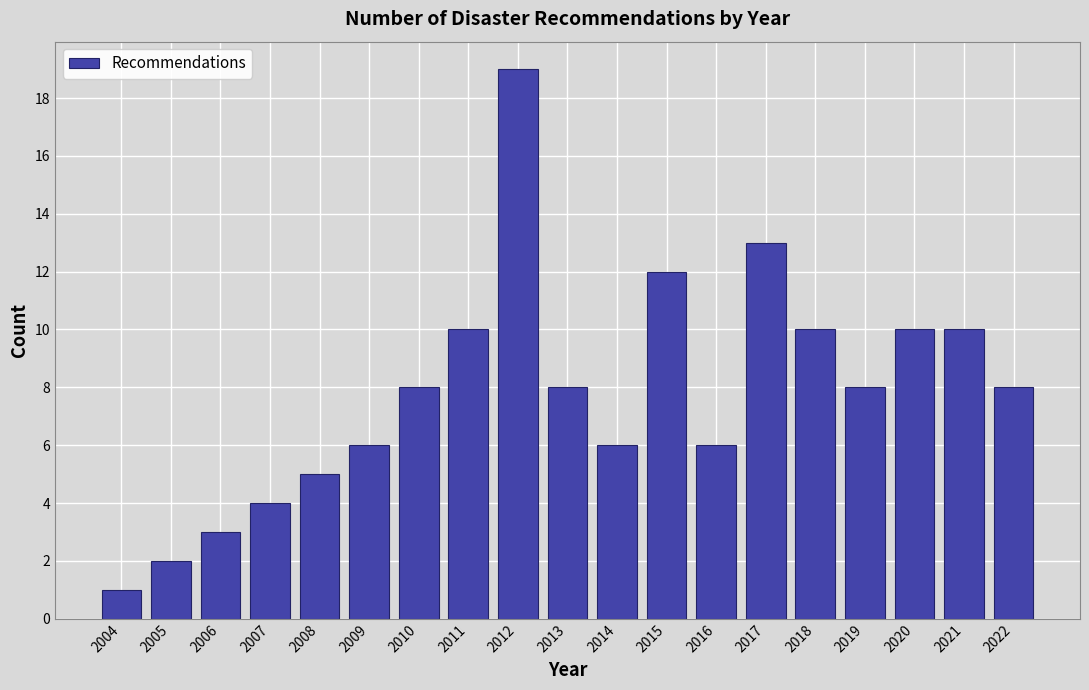

Reading left to right, transcribe all the data shown in this chart.

2004=1	2005=2	2006=3	2007=4	2008=5	2009=6	2010=8	2011=10	2012=19	2013=8	2014=6	2015=12	2016=6	2017=13	2018=10	2019=8	2020=10	2021=10	2022=8